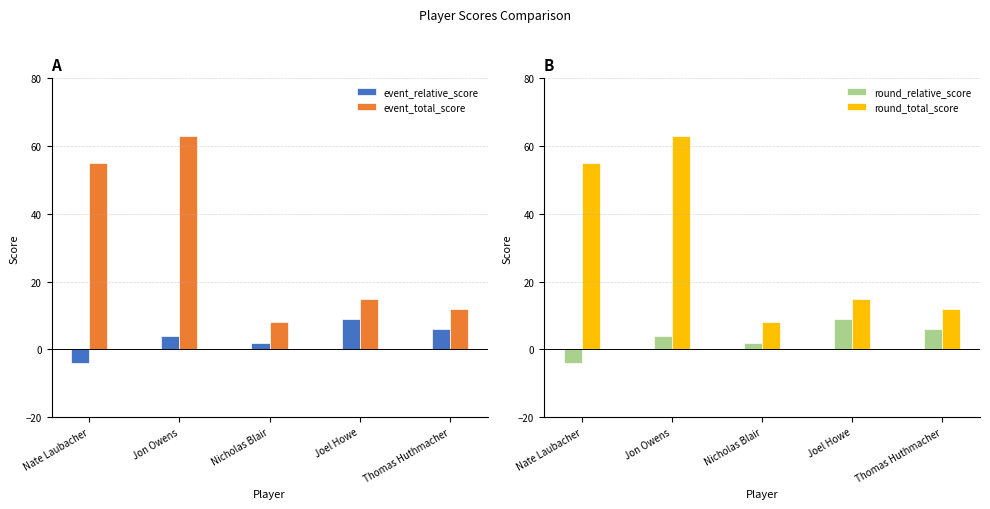

How many negative values does the event_relative_score series have?

1